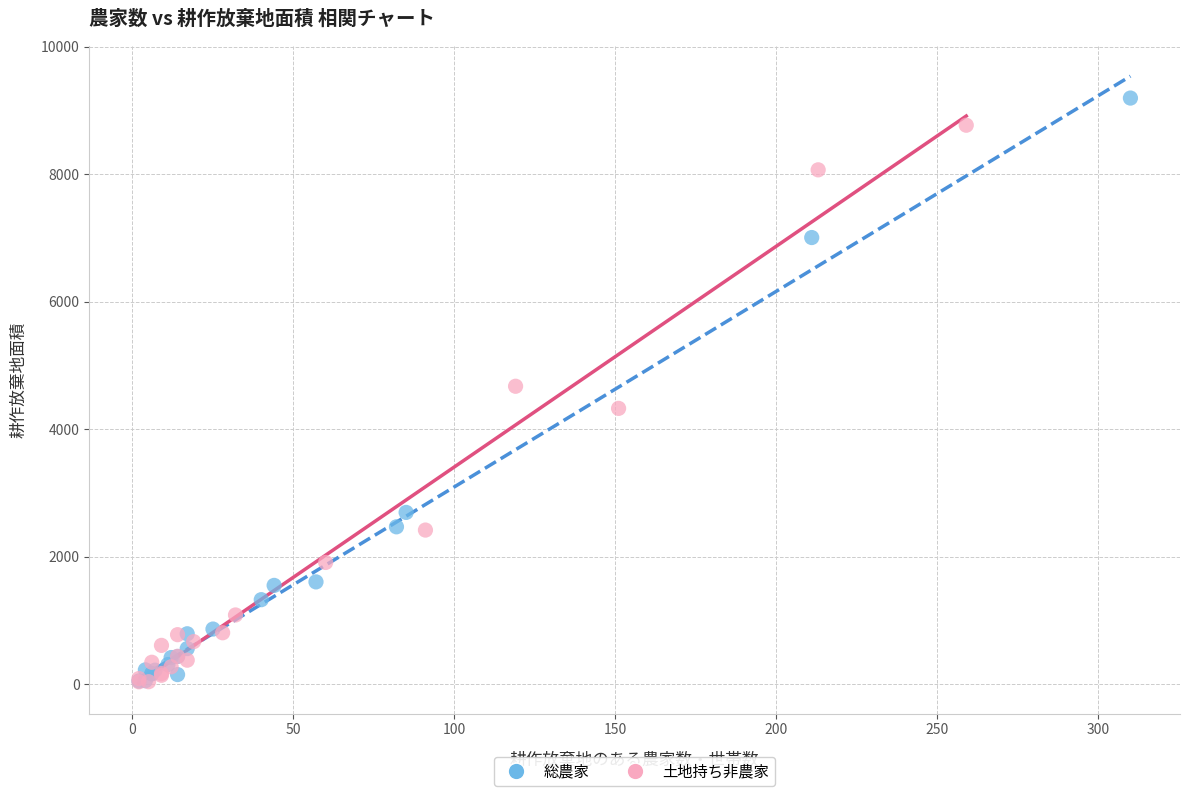

Which series reaches the maximum Y coordinate?

総農家